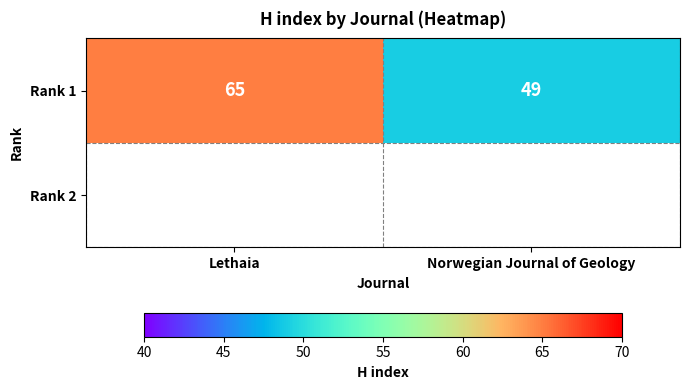

Reading left to right, list all the values displayed in this chart.

Lethaia=65	Norwegian Journal of Geology=49